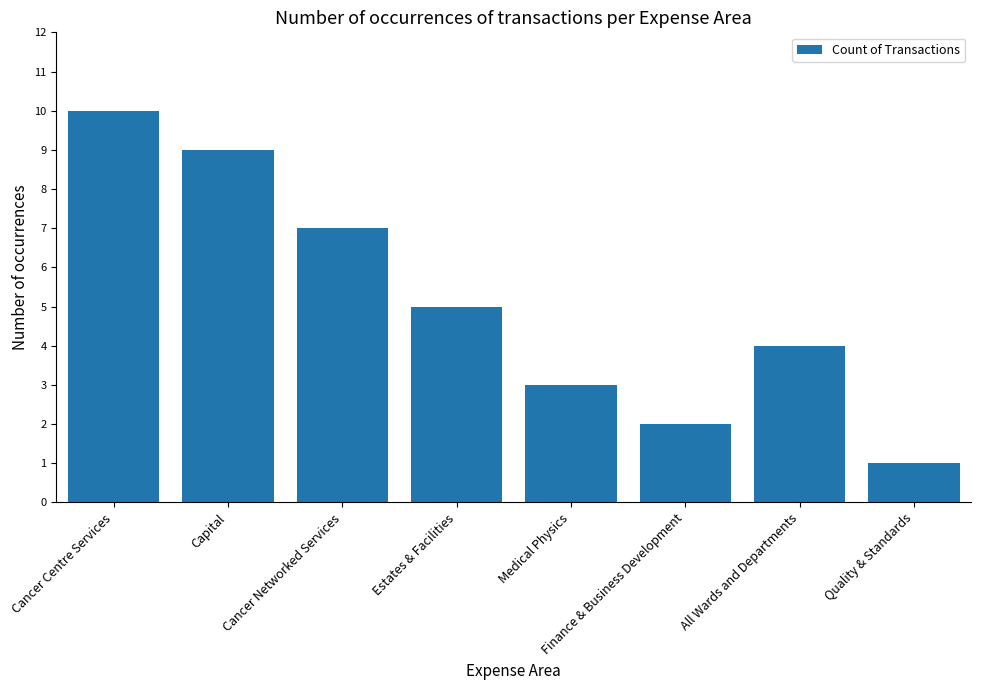

What is the label of the 7th bar from the left?

All Wards and Departments